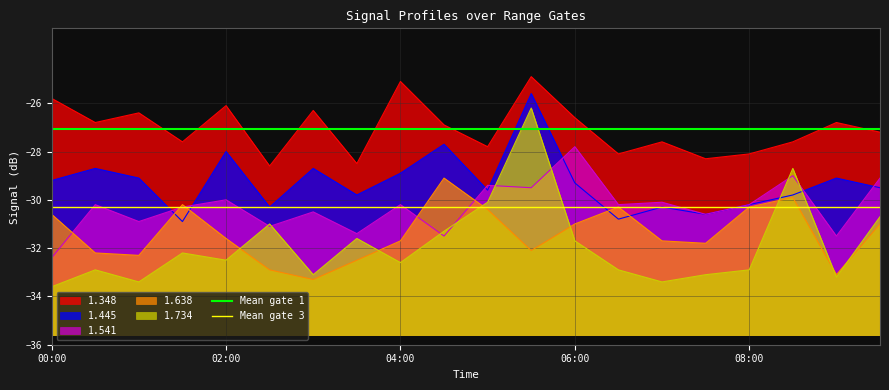

The 1.445 series shows -29.3 at 06:00. True or false?

True